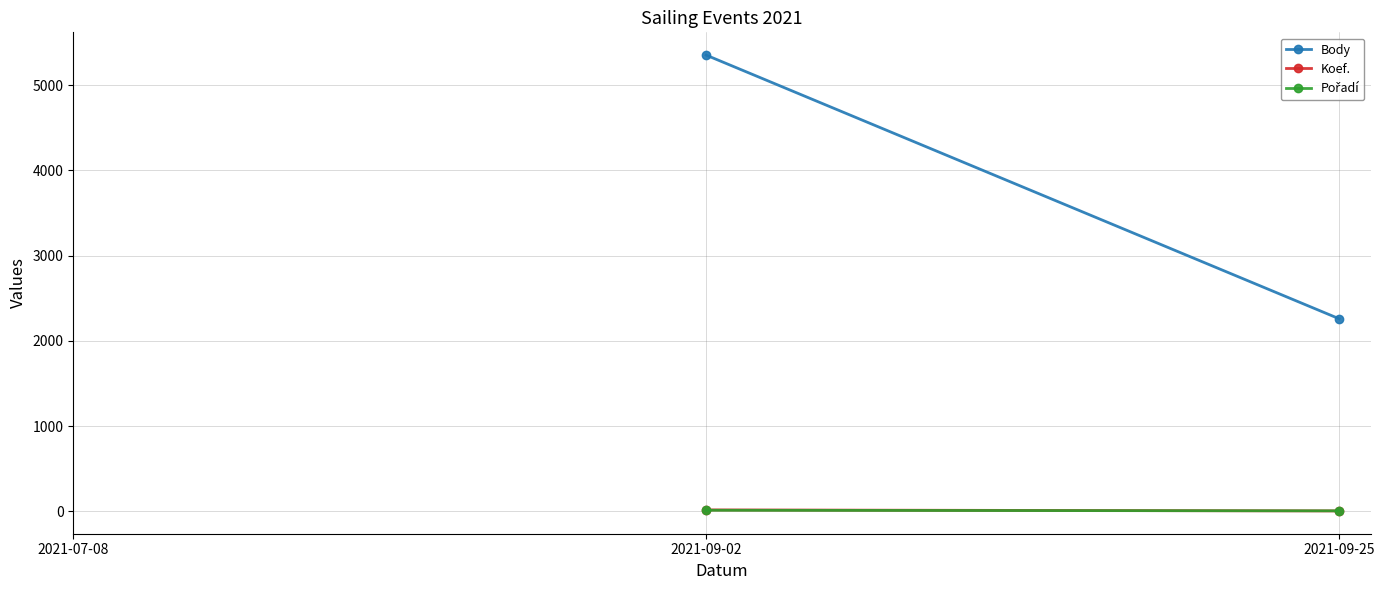

What are all the series names shown in the legend?

Body, Koef., Pořadí